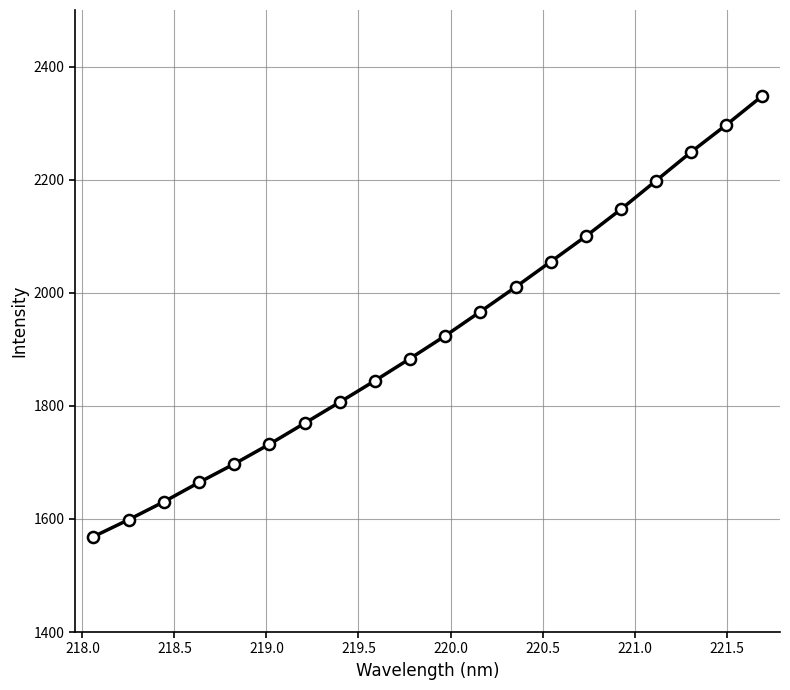

What is the smallest value displayed?

1568.6